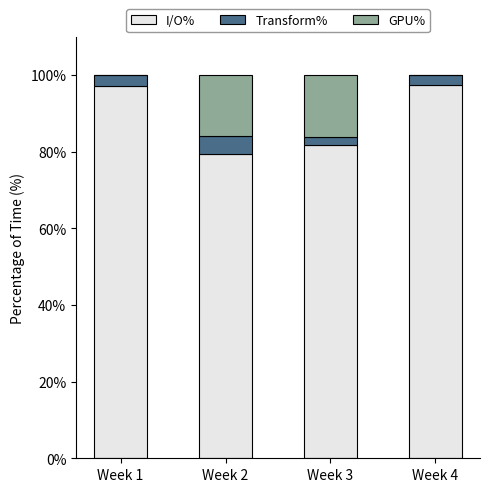

The value of I/O% at Week 2 is 79.4. True or false?

True